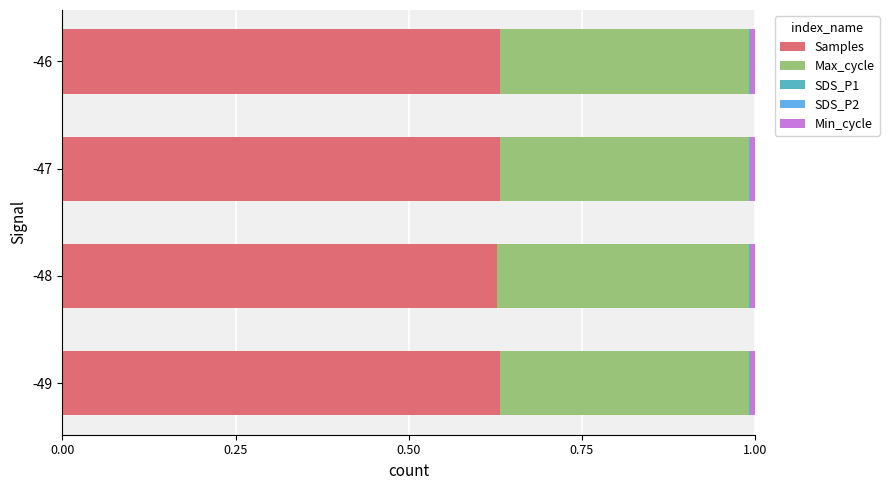

Count the Max_cycle values in the range 0 to 1.

4